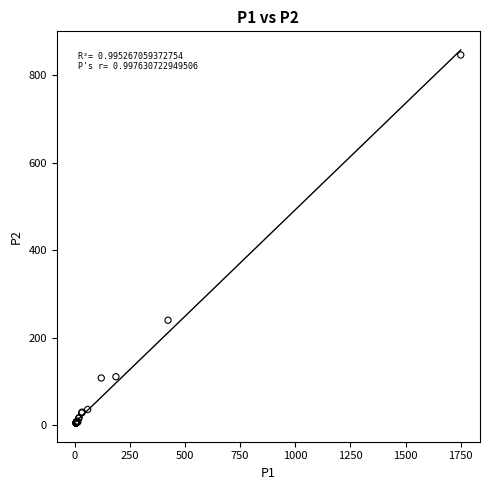

What Y value in the scatter plot is closest to 425?

240.2